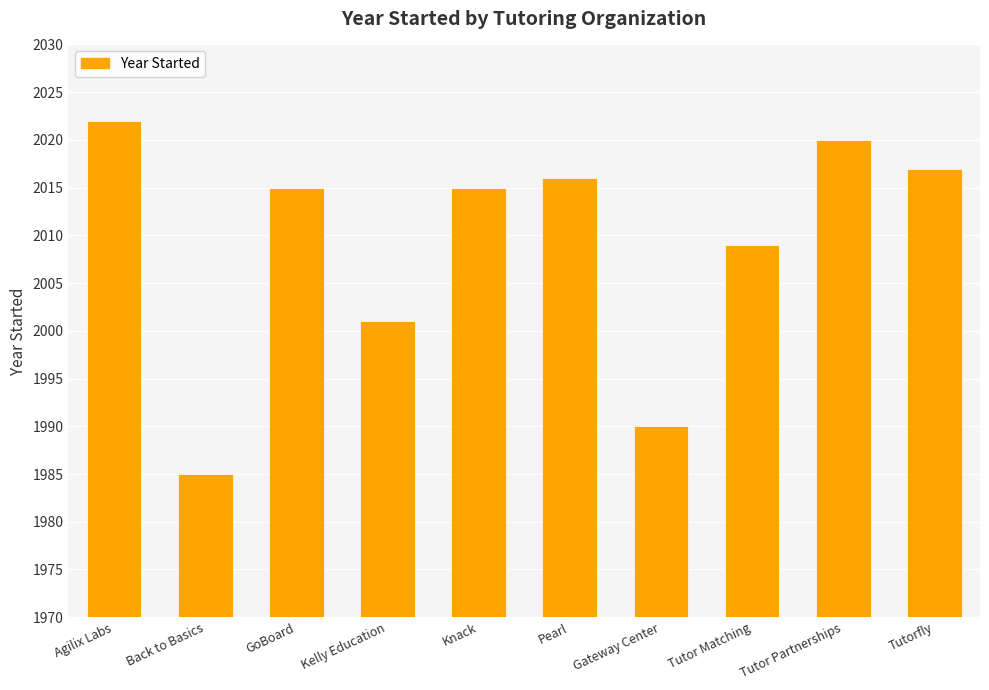

How many series are shown in this chart?

1